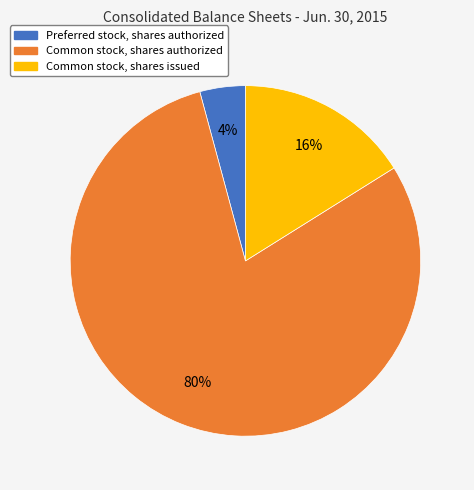

Which slice is the smallest?

Preferred stock, shares authorized